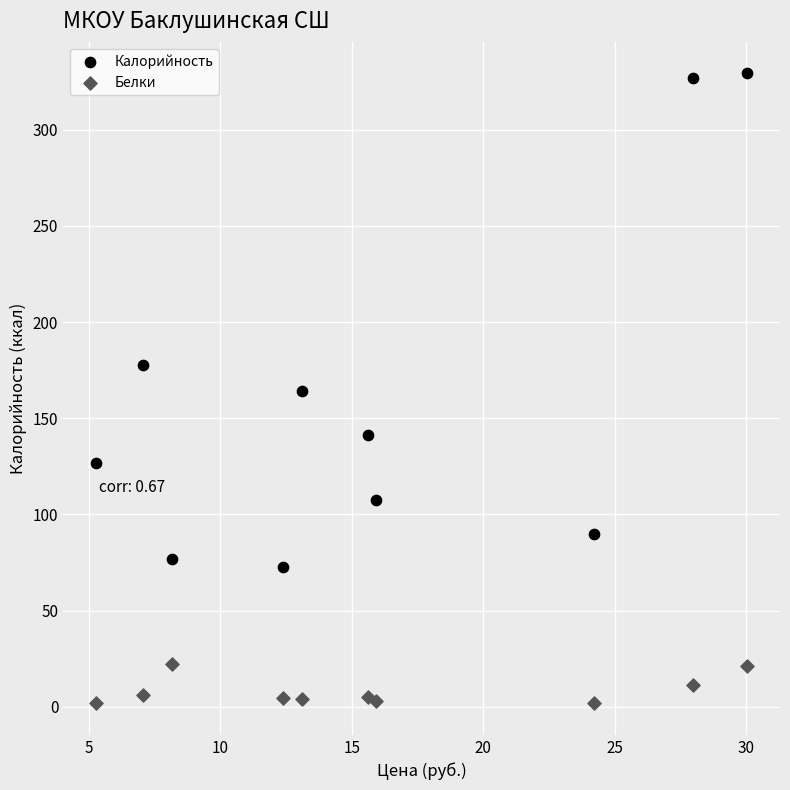

Which series contains the lowest Y value?

Белки